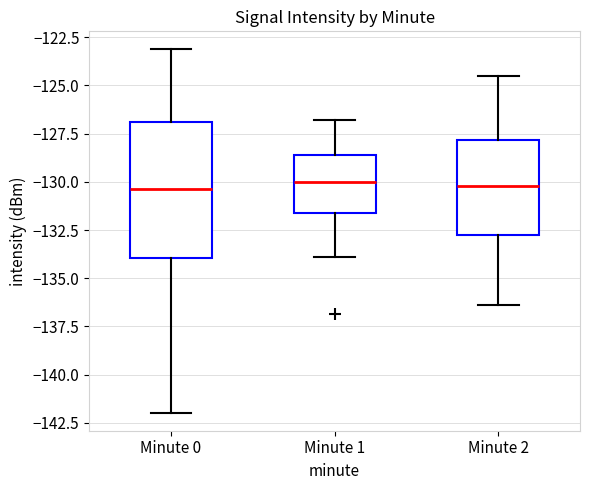

Which box is the tallest, from its lower edge to its upper edge?

Minute 0